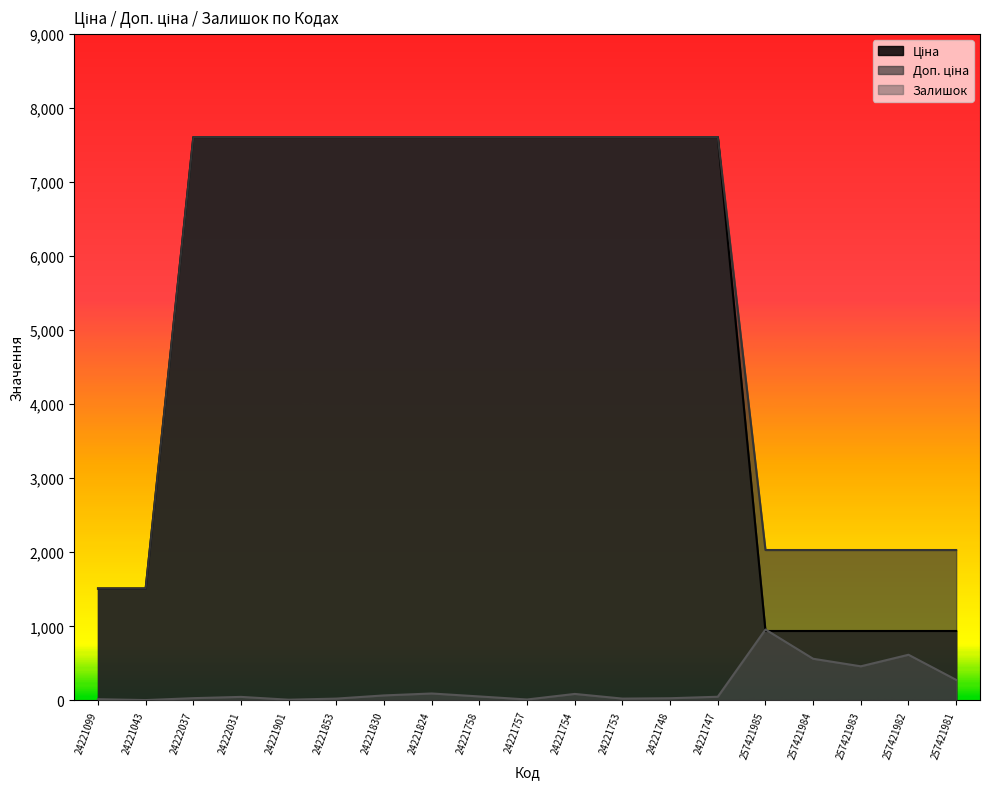

Reading left to right, transcribe all the data shown in this chart.

Ціна: 24221099=1510.8	24221043=1510.8	24222037=7607.2	24222031=7607.2	24221901=7607.2	24221853=7607.2	24221830=7607.2	24221824=7607.2	24221758=7607.2	24221757=7607.2	24221754=7607.2	24221753=7607.2	24221748=7607.2	24221747=7607.2	257421985=937.0	257421984=937.0	257421983=937.0	257421982=937.0	257421981=937.0
Доп. ціна: 24221099=1511.0	24221043=1511.0	24222037=7607.2	24222031=7607.2	24221901=7607.2	24221853=7607.2	24221830=7607.2	24221824=7607.2	24221758=7607.2	24221757=7607.2	24221754=7607.2	24221753=7607.2	24221748=7607.2	24221747=7607.2	257421985=2030.5	257421984=2030.5	257421983=2030.5	257421982=2030.5	257421981=2030.5
Залишок: 24221099=16.0	24221043=4.0	24222037=30.0	24222031=47.0	24221901=9.0	24221853=24.0	24221830=67.0	24221824=93.0	24221758=53.0	24221757=12.0	24221754=87.0	24221753=24.0	24221748=29.0	24221747=49.0	257421985=957.0	257421984=562.0	257421983=460.0	257421982=616.0	257421981=277.0